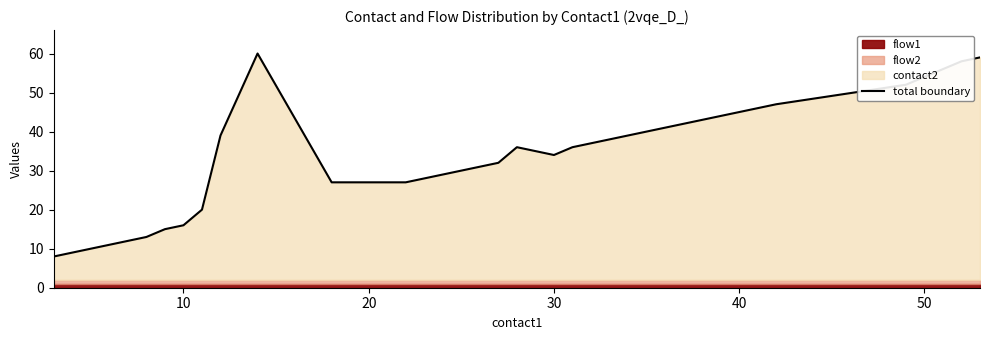

Reading left to right, transcribe all the data shown in this chart.

8	12	13	15	16	20	39	60	27	27	32	36	34	36	45	47	52	56	58	59